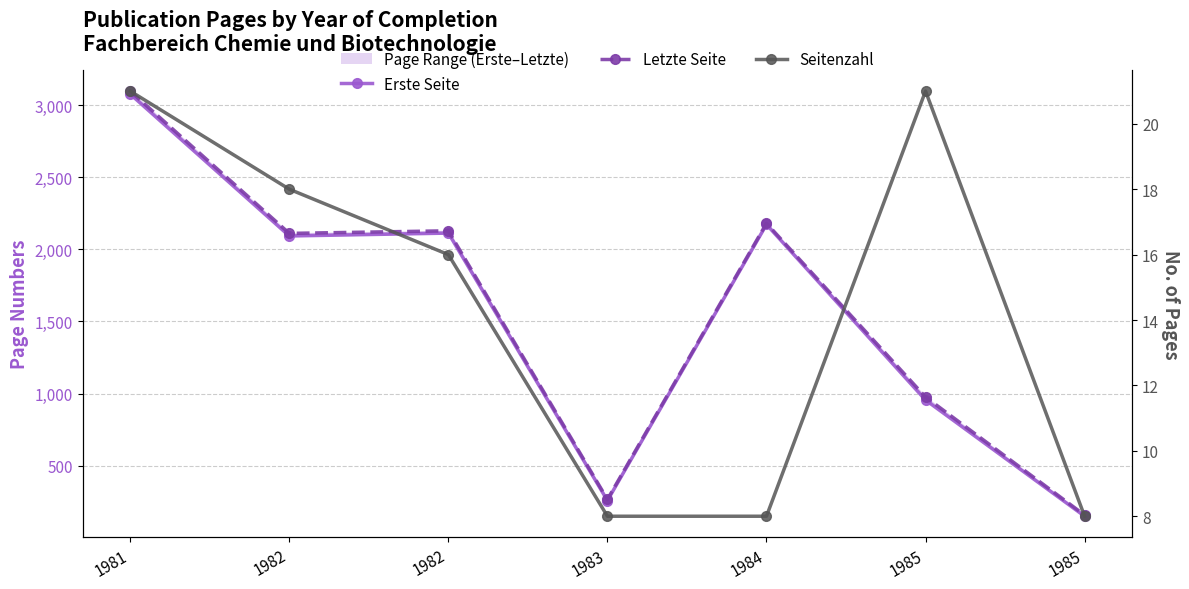

Reading right to left, transcribe all the data shown in this chart.

Erste Seite: 149	955	2173	258	2113	2093	3077
Letzte Seite: 157	976	2181	266	2129	2111	3098
Seitenzahl: 8	21	8	8	16	18	21